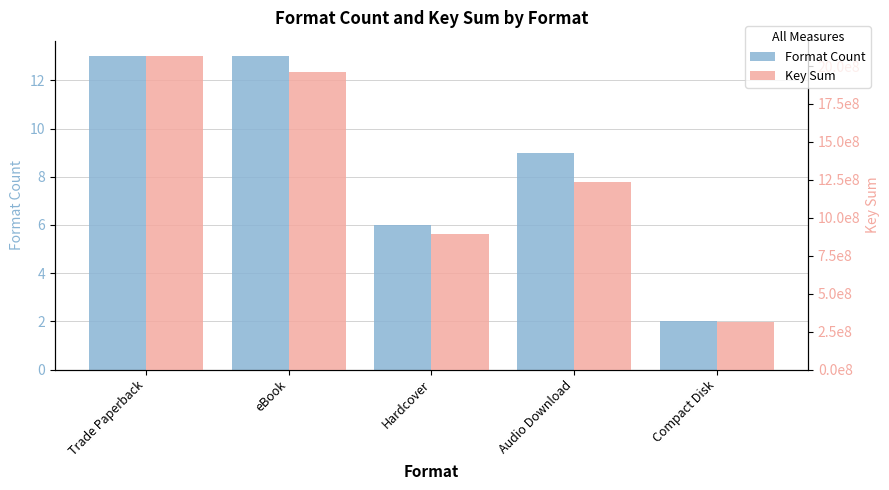

At which label does Format Count reach its peak?

Trade Paperback